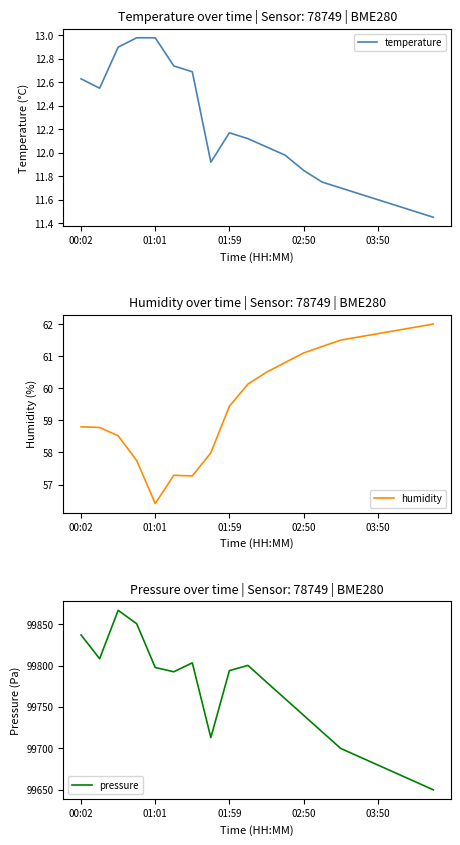

At which label does pressure first exceed 99780?

00:02